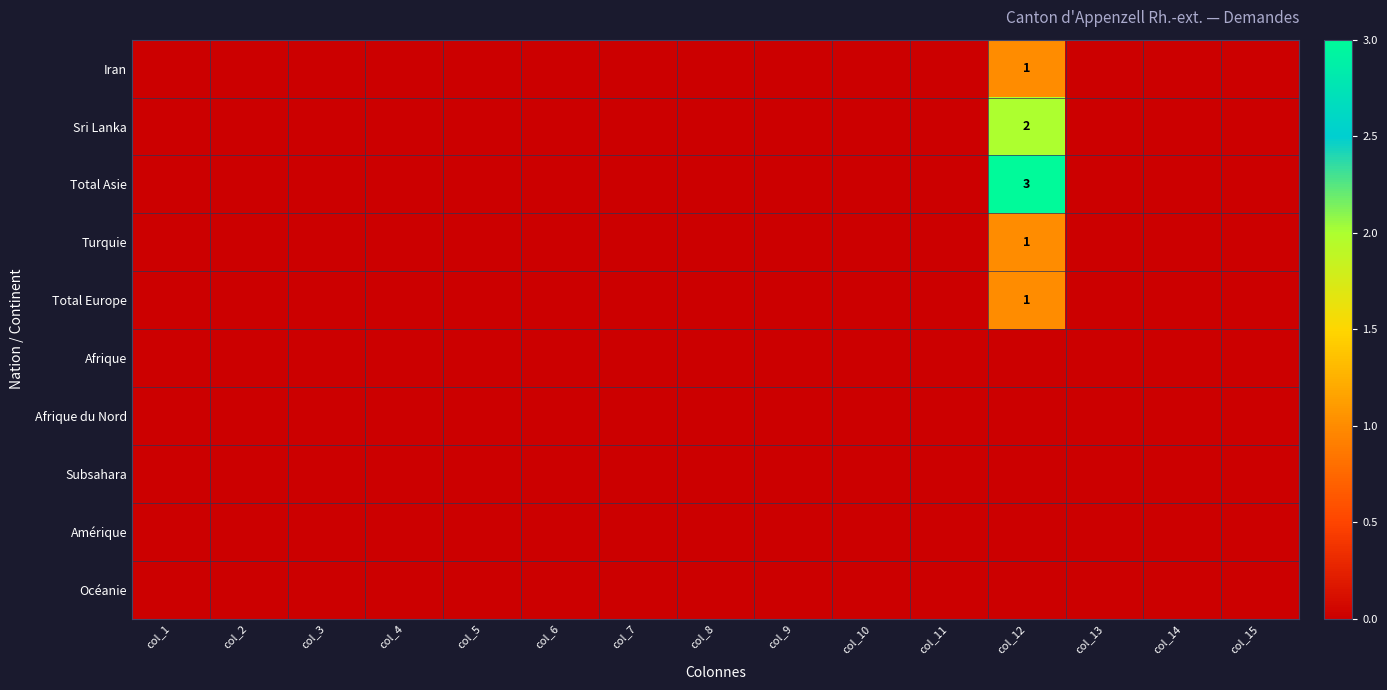

Between col_15 and col_9, which is larger?

col_15